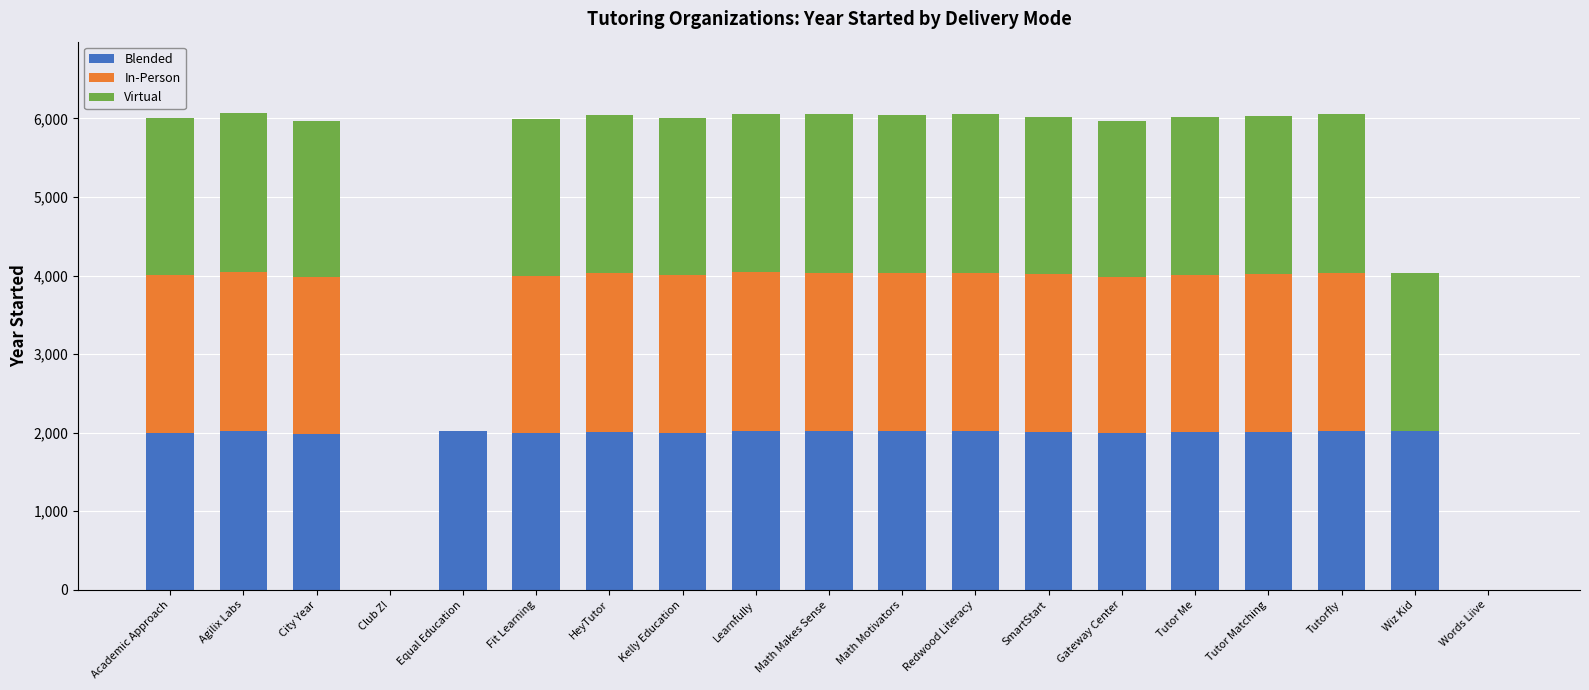

What is the total value across all series at Wiz Kid?

4036